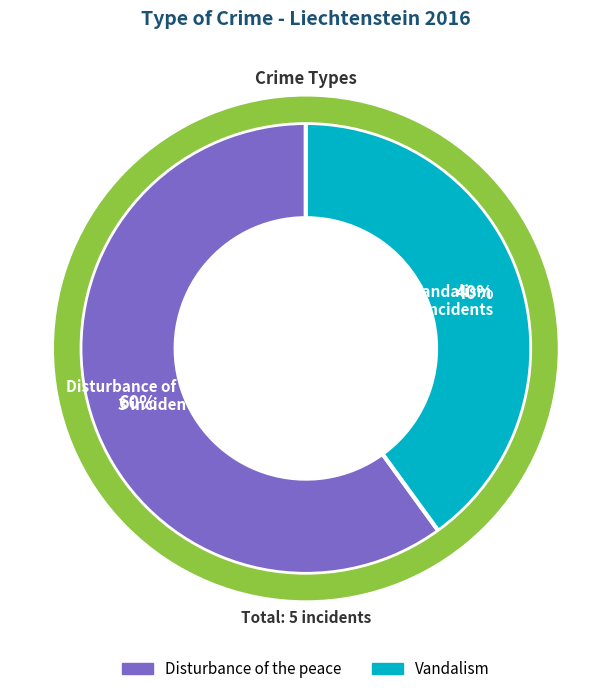

True or false: Disturbance of the peace accounts for 60% of the total.

True